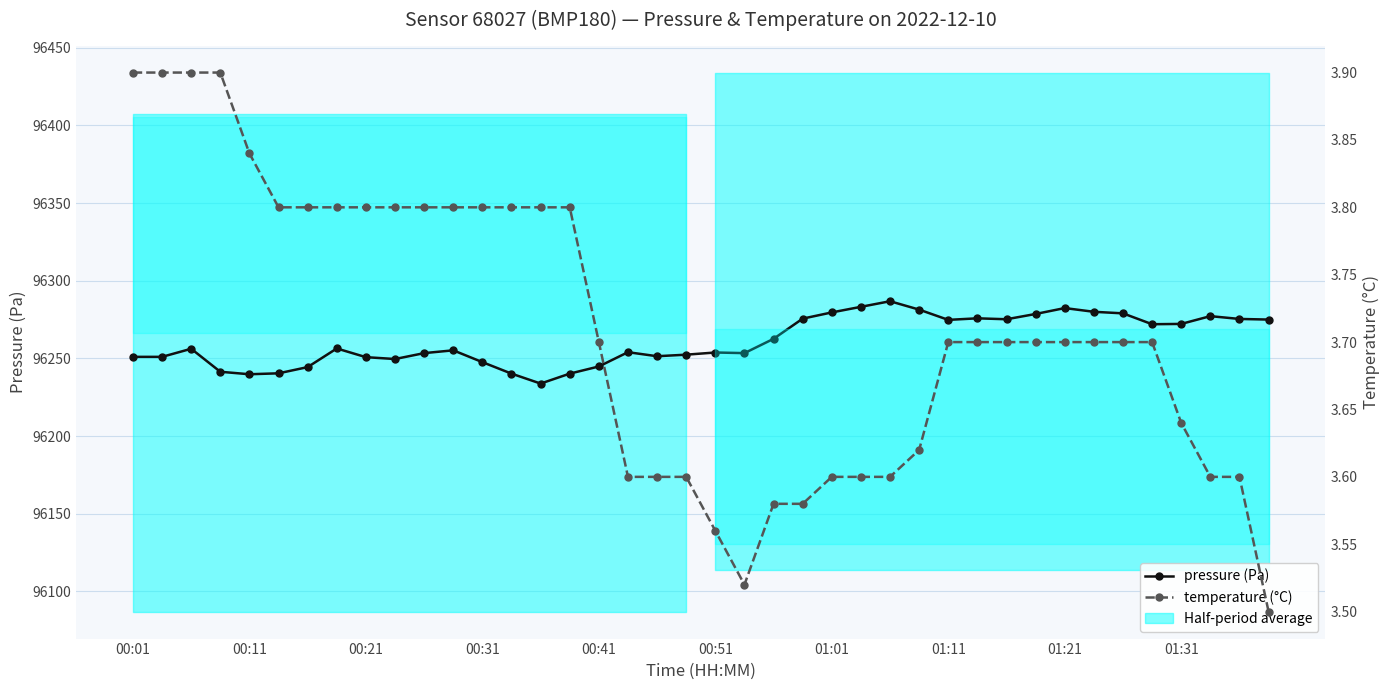

What is the total value across all series at 30?

96278.9